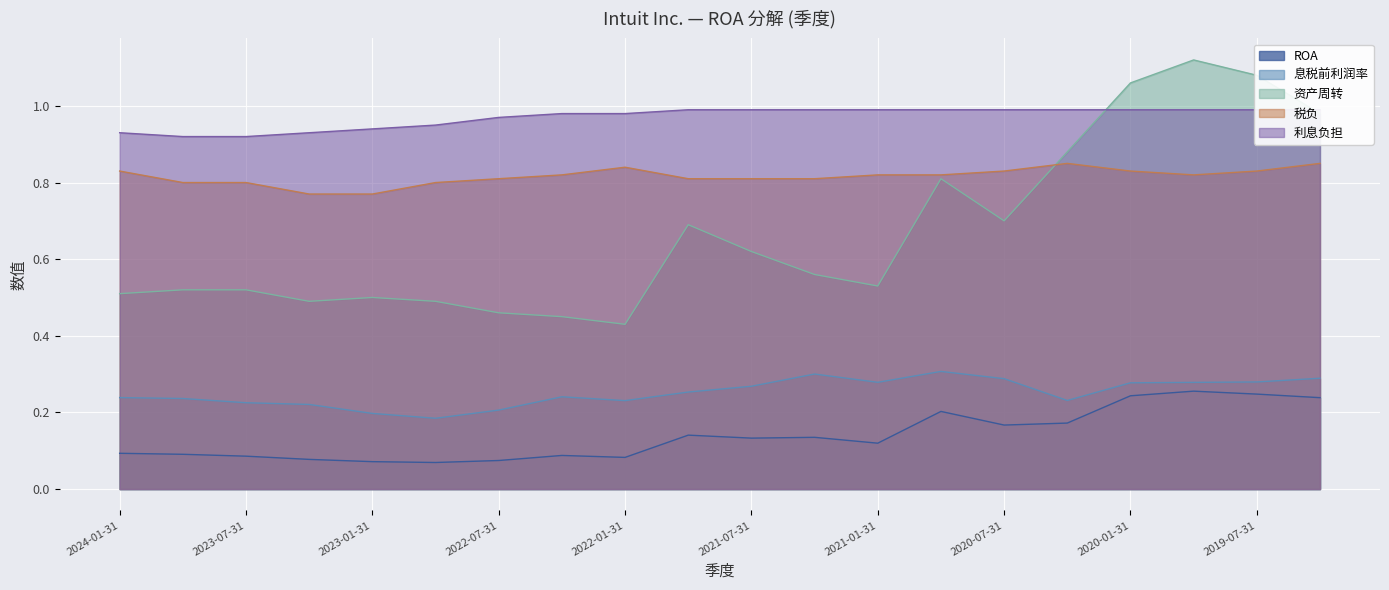

What is the difference between the maximum and minimum values in the 息税前利润率 series?

0.1